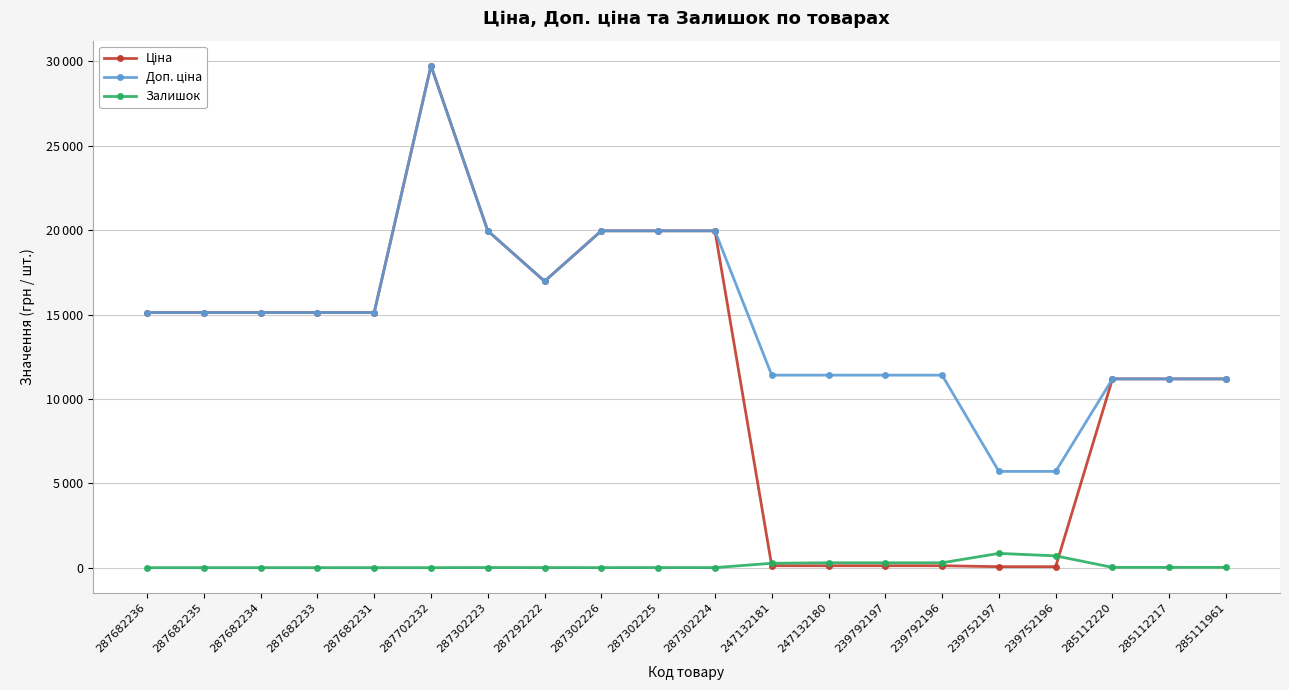

At which category does Залишок reach its first local peak?

287302223